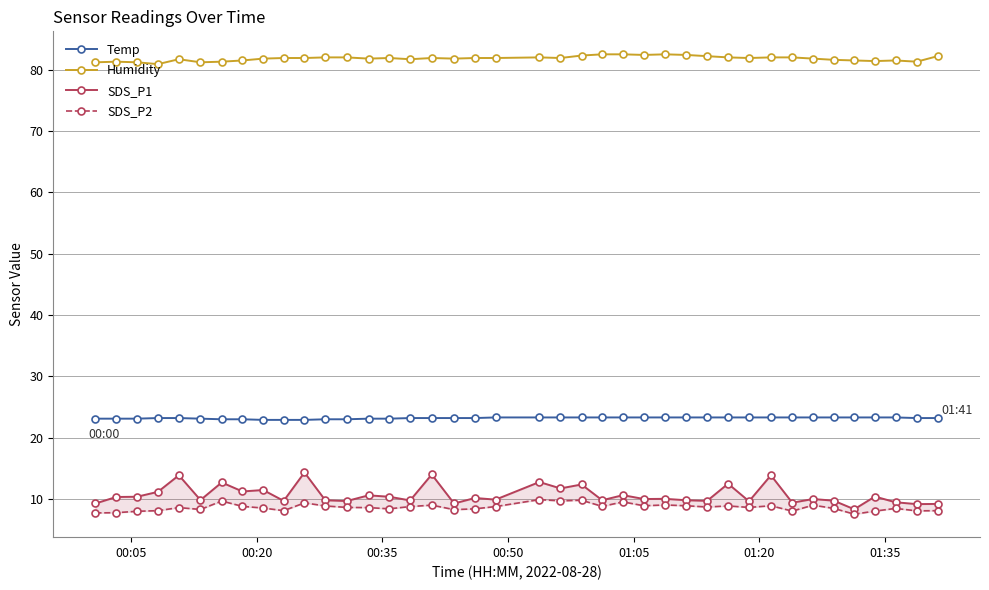

True or false: SDS_P1 and Humidity intersect in this chart.

False